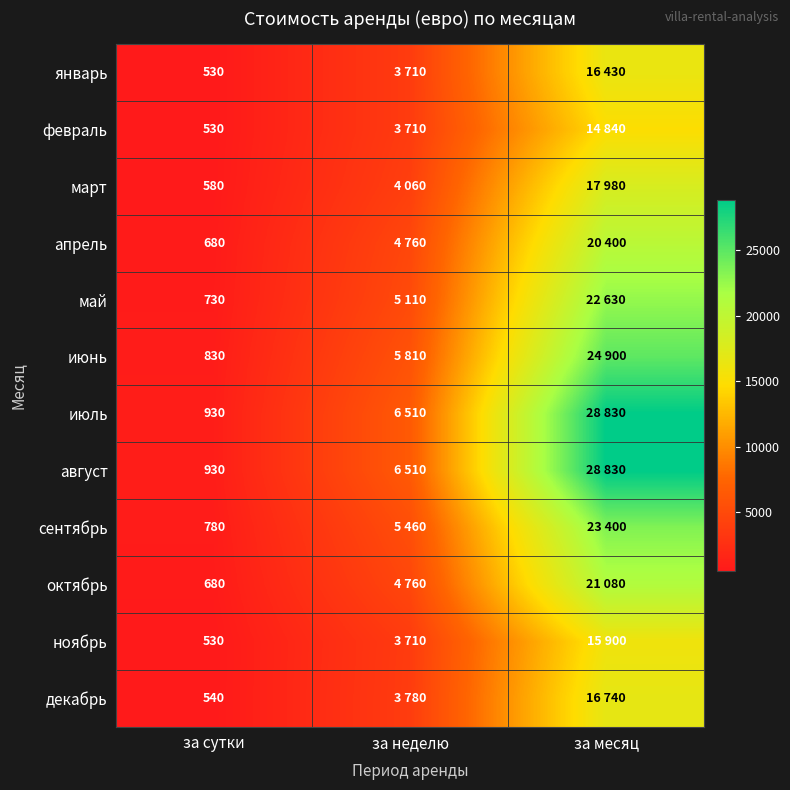

The июль series shows 930 at за сутки. True or false?

True